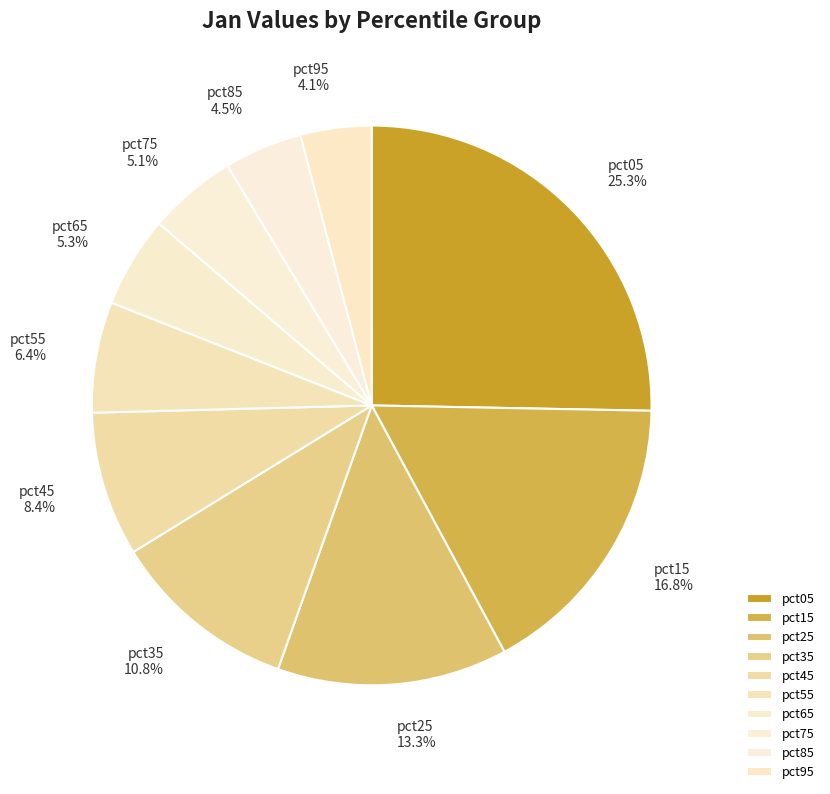

Is it true that pct15 is 12% of the pie?

False